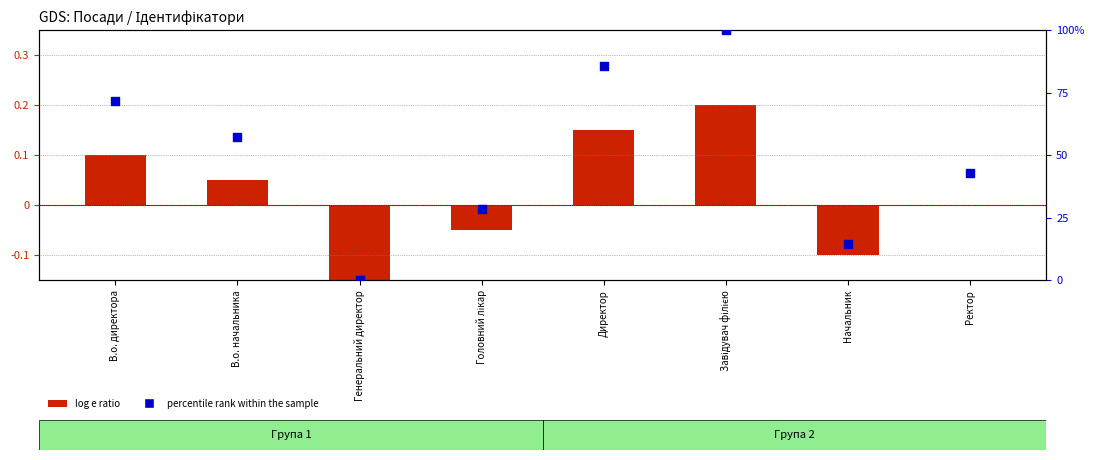

What is the total value across all series at Начальник?

14.2